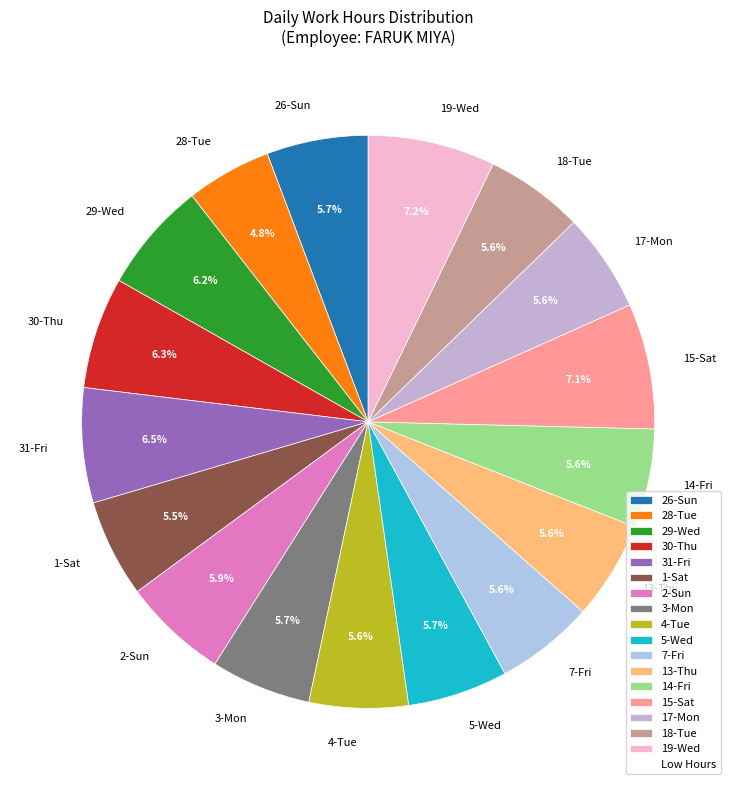

Do 1-Sat and 28-Tue together represent more than half of the pie?

No